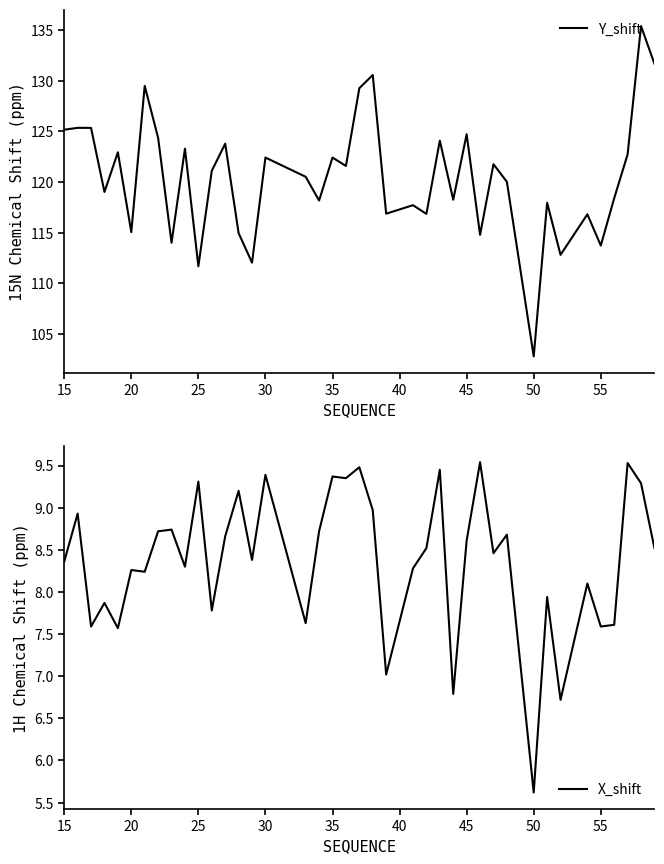

True or false: Y_shift has a value of 113.7 at 55.

True